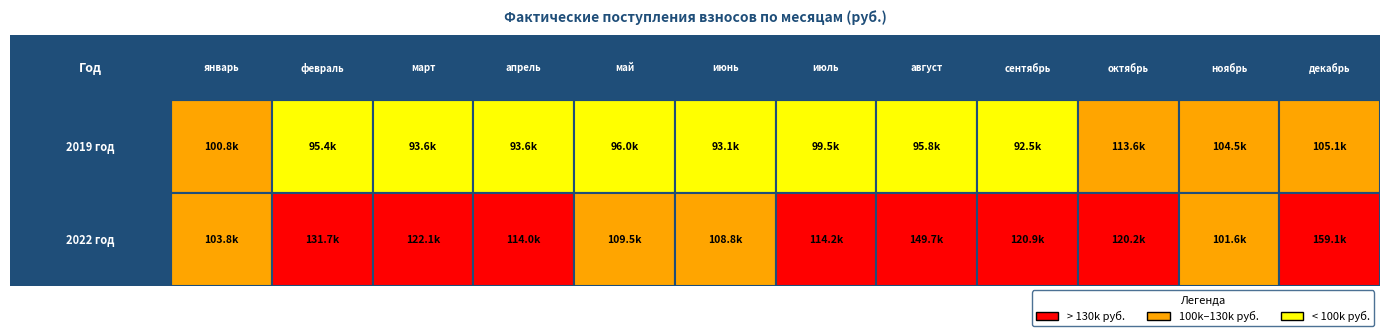

How many series are shown in this chart?

2